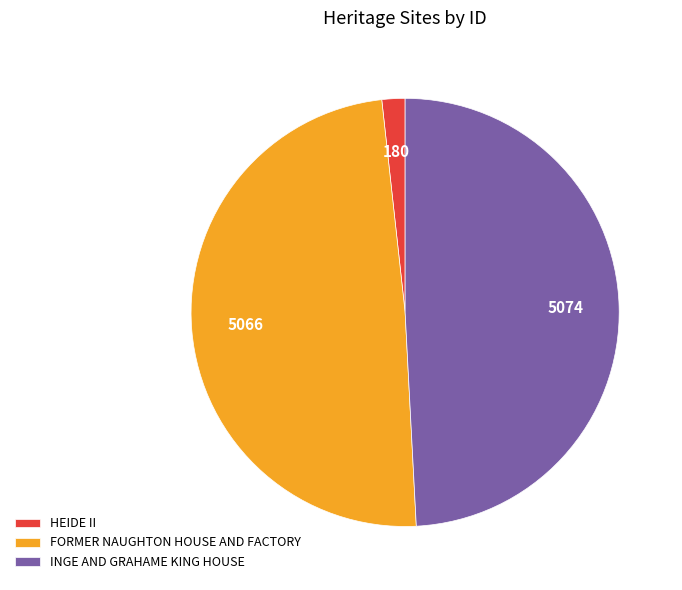

True or false: HEIDE II accounts for 2% of the total.

True